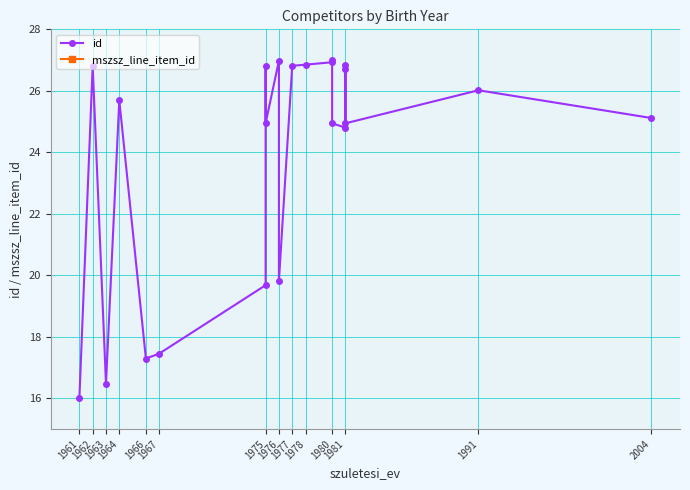

What are all the series names shown in the legend?

id, mszsz_line_item_id